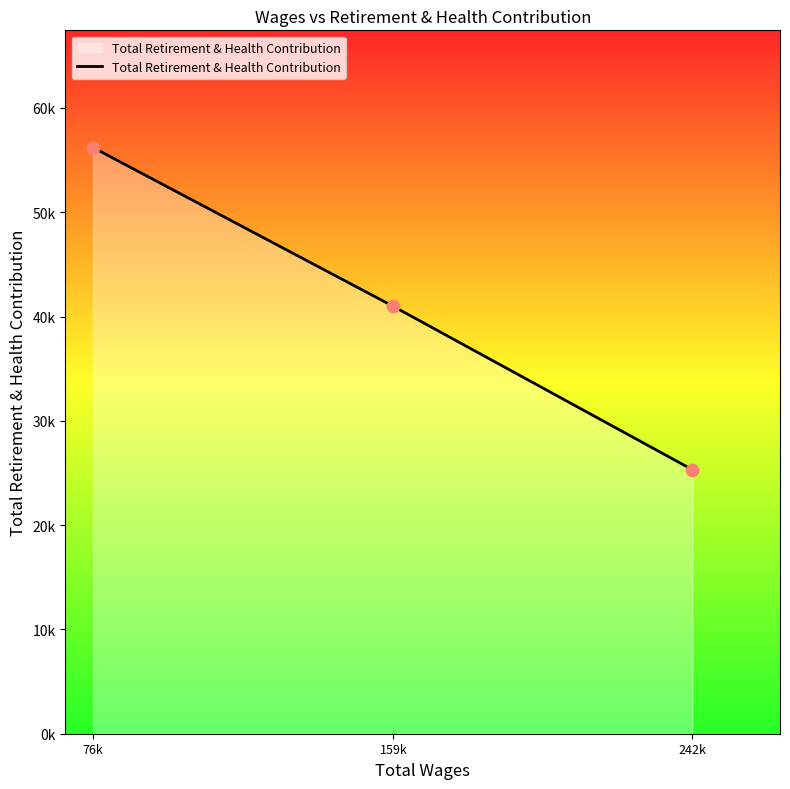

What is the change in value from 159k to 242k?

-15655